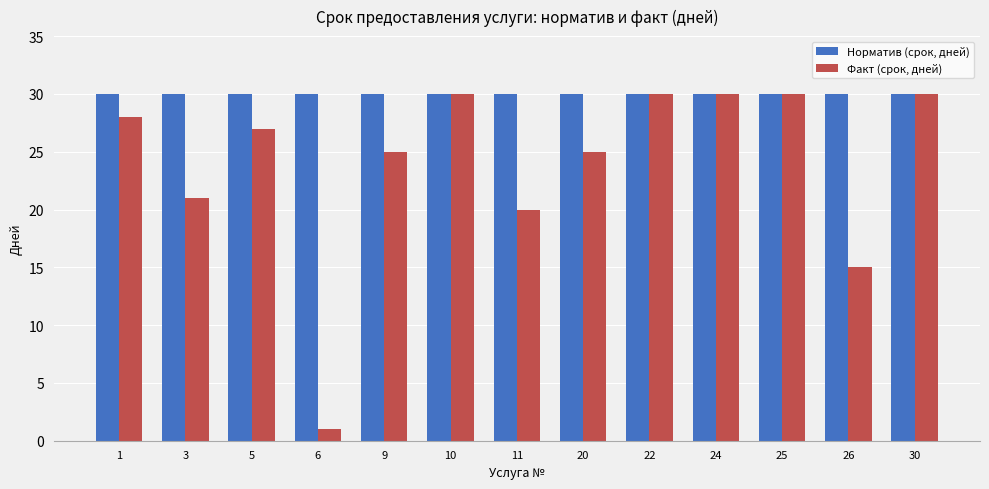

List the series in order of their overall mean, lowest first.

Факт (срок, дней), Норматив (срок, дней)